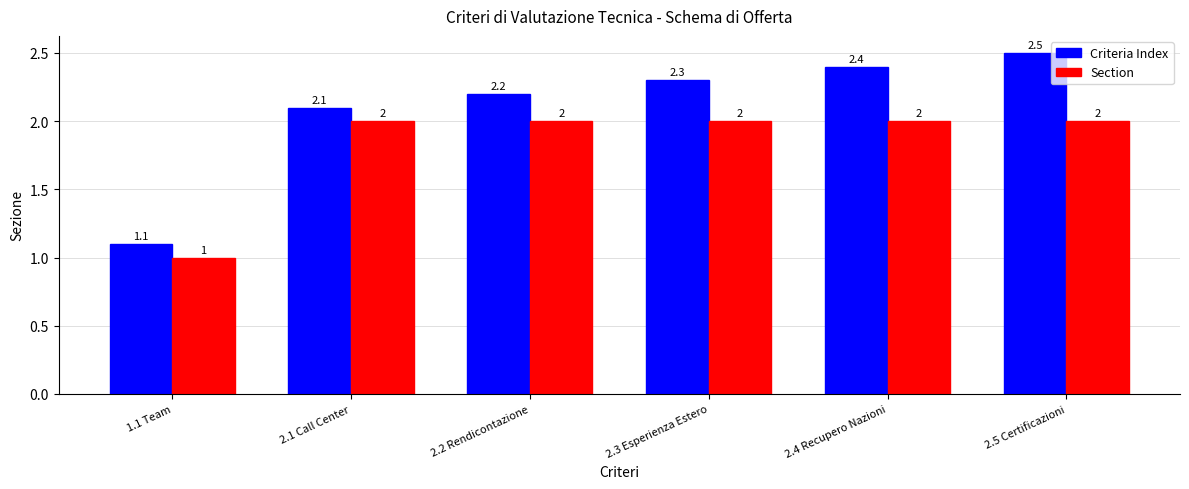

How many bars are there in total?

12